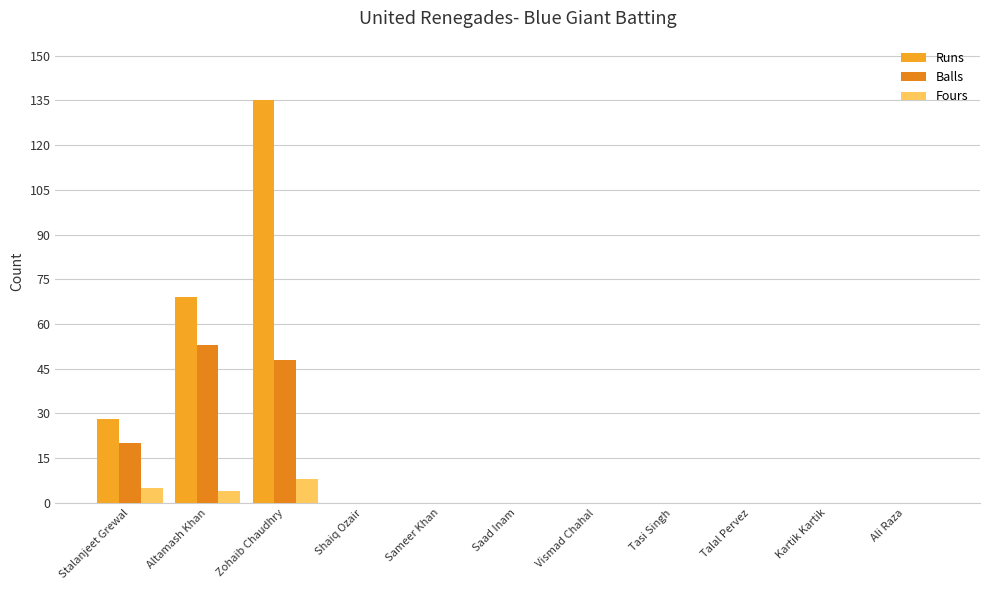

What is the difference between the maximum and minimum values in the Balls series?

53